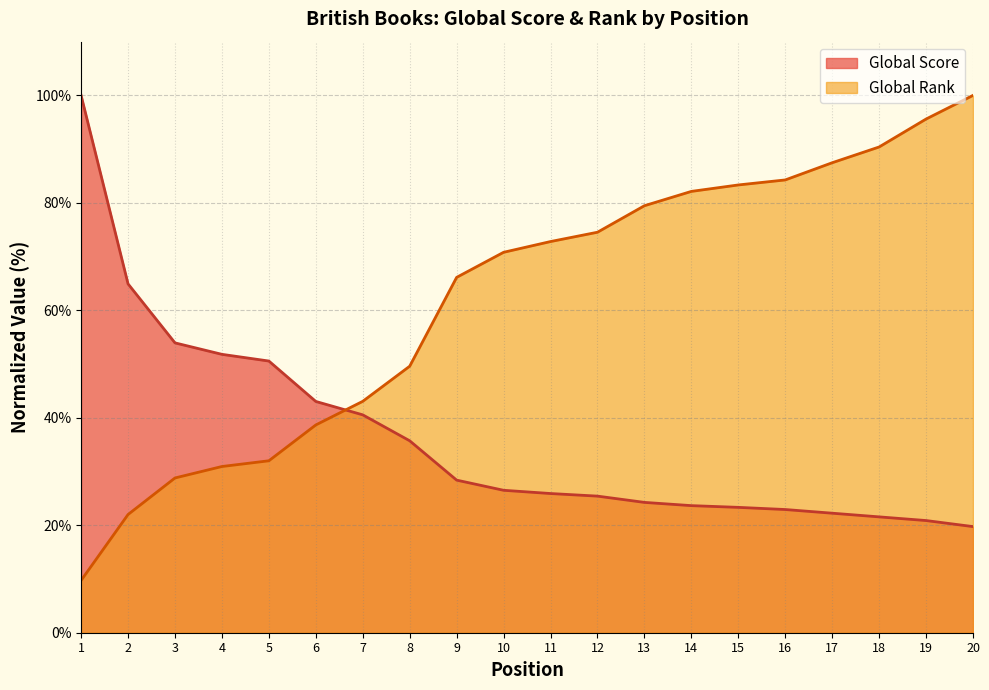

What is the maximum value for Global Rank?

100.0